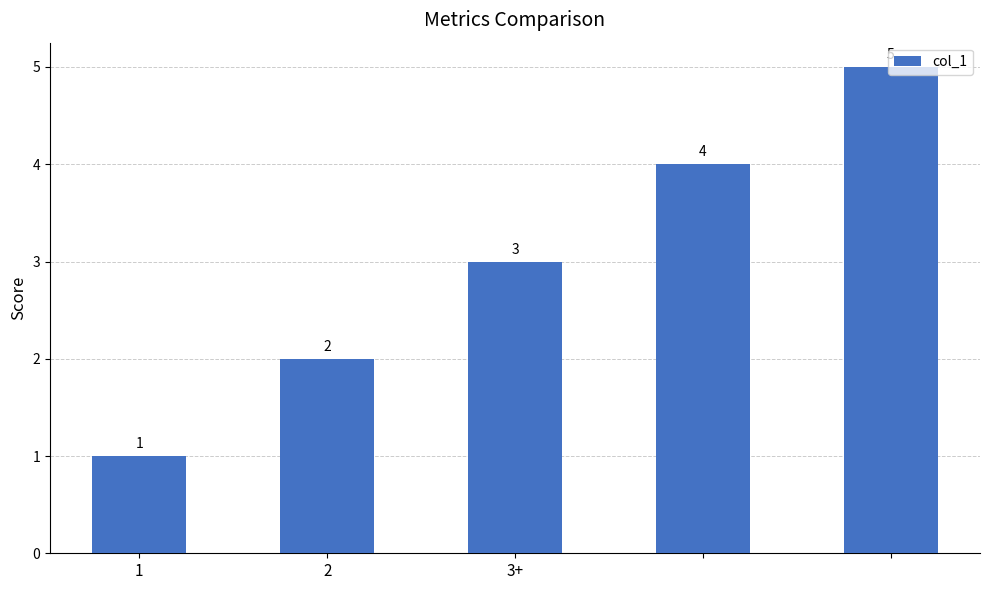

What is the value of the 4th bar from the left?

4